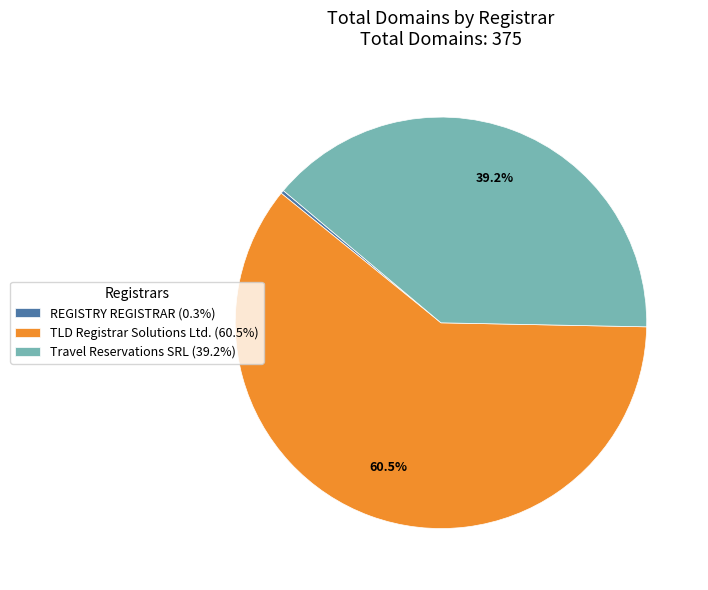

Which has a higher value, Travel Reservations SRL (39.2%) or TLD Registrar Solutions Ltd. (60.5%)?

TLD Registrar Solutions Ltd. (60.5%)